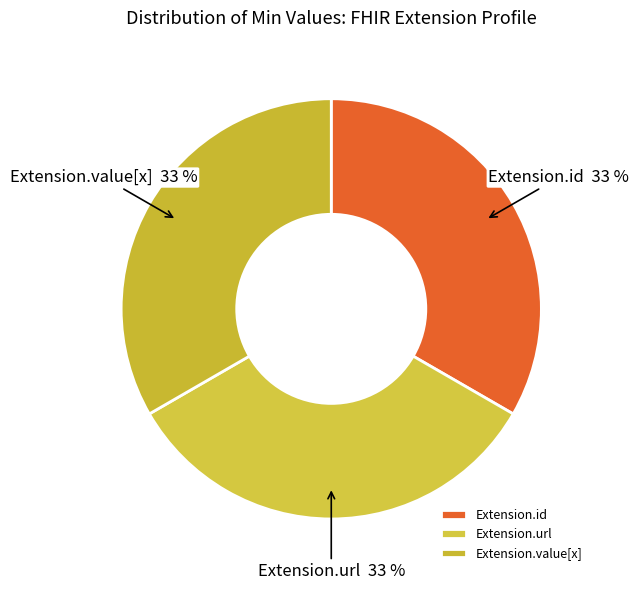

Is Extension.value[x] the majority of the pie?

No